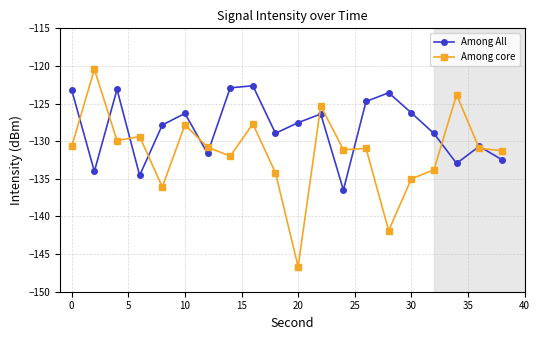

Which series has the largest total across all categories?

Among All